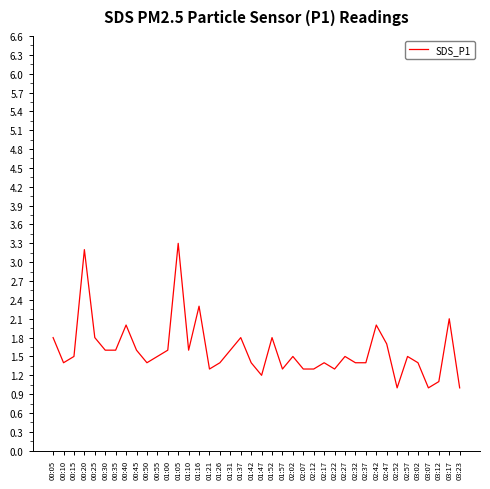

What is the maximum value shown in the chart?

3.3